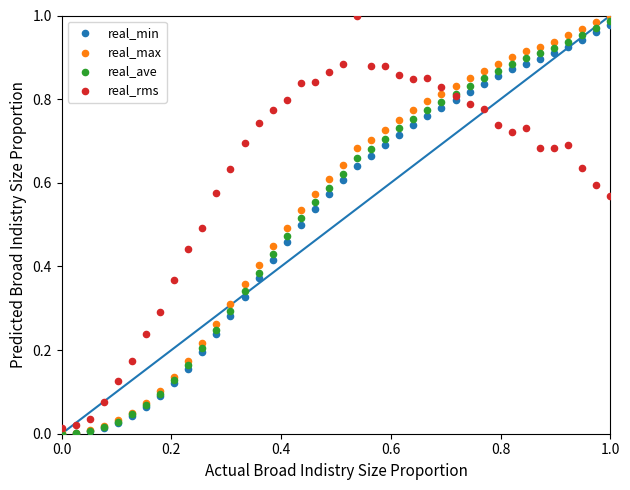

Which series has the widest spread of Y values?

real_max